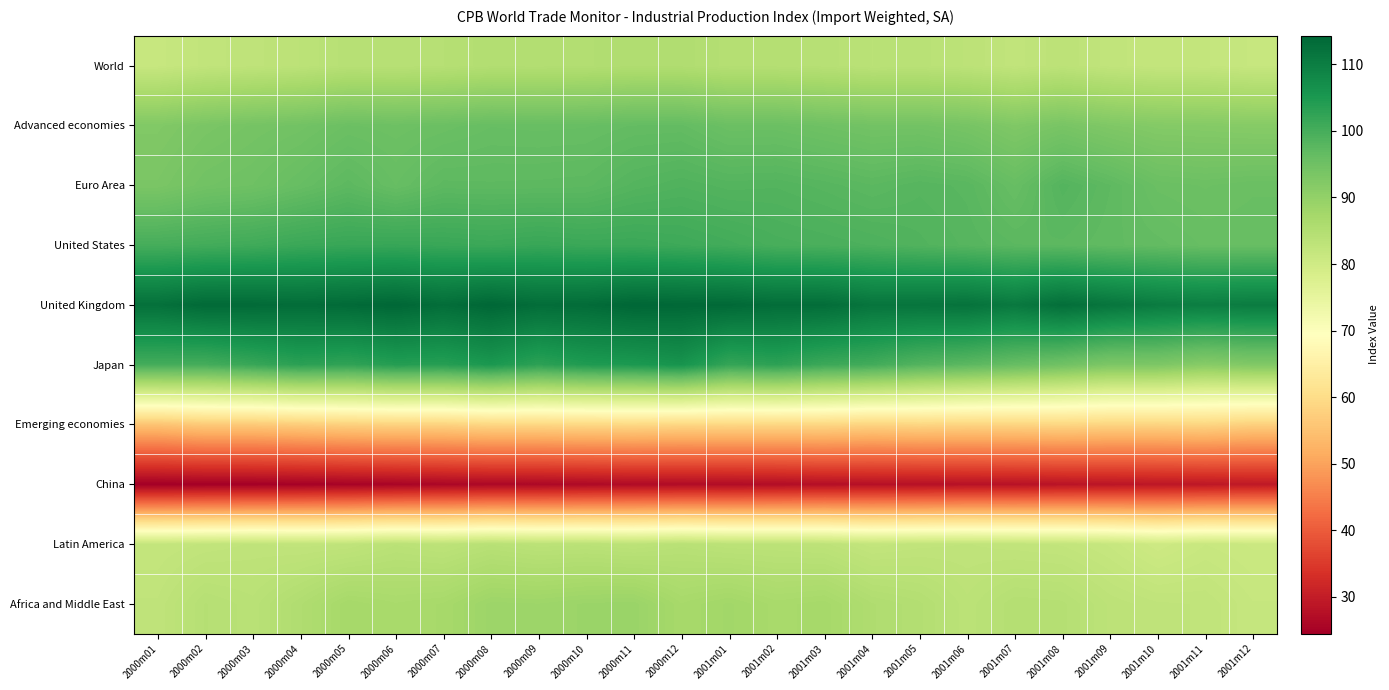

Reading left to right, extract all data points from this chart.

World: 2000m01=81.5	2000m02=82.5	2000m03=83.0	2000m04=83.5	2000m05=84.3	2000m06=84.2	2000m07=84.5	2000m08=85.0	2000m09=85.0	2000m10=85.1	2000m11=85.5	2000m12=85.4	2001m01=84.7	2001m02=84.7	2001m03=84.3	2001m04=83.8	2001m05=83.9	2001m06=83.4	2001m07=82.6	2001m08=83.4	2001m09=82.5	2001m10=82.1	2001m11=82.1	2001m12=81.6
Advanced economies: 2000m01=92.4	2000m02=93.4	2000m03=94.0	2000m04=94.5	2000m05=95.4	2000m06=95.2	2000m07=95.5	2000m08=96.0	2000m09=95.9	2000m10=96.0	2000m11=96.5	2000m12=96.5	2001m01=95.5	2001m02=95.5	2001m03=94.9	2001m04=94.4	2001m05=94.5	2001m06=93.8	2001m07=92.6	2001m08=93.7	2001m09=92.7	2001m10=92.0	2001m11=91.9	2001m12=91.7
Euro Area: 2000m01=93.3	2000m02=94.6	2000m03=95.0	2000m04=96.1	2000m05=97.3	2000m06=96.0	2000m07=97.2	2000m08=97.2	2000m09=97.2	2000m10=97.3	2000m11=98.3	2000m12=98.8	2001m01=98.3	2001m02=98.5	2001m03=98.0	2001m04=97.5	2001m05=98.1	2001m06=97.7	2001m07=96.0	2001m08=98.3	2001m09=97.1	2001m10=95.6	2001m11=95.3	2001m12=95.7
United States: 2000m01=100.0	2000m02=100.4	2000m03=100.7	2000m04=101.4	2000m05=101.7	2000m06=101.7	2000m07=101.5	2000m08=101.3	2000m09=101.7	2000m10=101.3	2000m11=101.3	2000m12=101.0	2001m01=100.4	2001m02=99.8	2001m03=99.5	2001m04=99.2	2001m05=98.6	2001m06=98.1	2001m07=97.5	2001m08=97.4	2001m09=96.8	2001m10=96.6	2001m11=96.0	2001m12=96.0
United Kingdom: 2000m01=112.5	2000m02=113.7	2000m03=113.6	2000m04=113.2	2000m05=113.6	2000m06=114.2	2000m07=113.0	2000m08=114.2	2000m09=113.1	2000m10=113.3	2000m11=114.3	2000m12=114.0	2001m01=113.8	2001m02=113.1	2001m03=113.1	2001m04=111.7	2001m05=111.8	2001m06=112.1	2001m07=110.9	2001m08=112.9	2001m09=111.6	2001m10=110.5	2001m11=110.0	2001m12=110.4
Japan: 2000m01=100.2	2000m02=100.1	2000m03=101.6	2000m04=103.1	2000m05=102.5	2000m06=103.8	2000m07=103.6	2000m08=105.1	2000m09=102.9	2000m10=104.5	2000m11=104.9	2000m12=105.9	2001m01=102.0	2001m02=102.9	2001m03=101.2	2001m04=100.4	2001m05=98.5	2001m06=97.4	2001m07=96.1	2001m08=94.7	2001m09=93.0	2001m10=93.0	2001m11=91.5	2001m12=92.5
Emerging economies: 2000m01=55.4	2000m02=56.6	2000m03=56.5	2000m04=57.1	2000m05=57.8	2000m06=58.1	2000m07=58.1	2000m08=58.9	2000m09=58.9	2000m10=59.1	2000m11=59.2	2000m12=58.9	2001m01=59.0	2001m02=58.9	2001m03=58.9	2001m04=58.4	2001m05=58.7	2001m06=58.4	2001m07=58.5	2001m08=58.8	2001m09=58.4	2001m10=58.3	2001m11=58.6	2001m12=57.6
China: 2000m01=24.5	2000m02=24.7	2000m03=24.7	2000m04=25.0	2000m05=25.3	2000m06=25.5	2000m07=25.9	2000m08=26.2	2000m09=26.2	2000m10=26.5	2000m11=26.8	2000m12=26.9	2001m01=26.9	2001m02=27.1	2001m03=27.6	2001m04=27.8	2001m05=27.8	2001m06=28.0	2001m07=28.1	2001m08=28.4	2001m09=28.7	2001m10=28.9	2001m11=29.1	2001m12=29.4
Latin America: 2000m01=82.0	2000m02=82.4	2000m03=82.8	2000m04=82.6	2000m05=82.8	2000m06=83.7	2000m07=83.2	2000m08=84.1	2000m09=83.6	2000m10=83.7	2000m11=83.3	2000m12=84.0	2001m01=83.5	2001m02=83.4	2001m03=83.2	2001m04=82.2	2001m05=82.6	2001m06=82.8	2001m07=82.5	2001m08=82.3	2001m09=81.6	2001m10=80.3	2001m11=81.3	2001m12=80.9
Africa and Middle East: 2000m01=82.8	2000m02=84.5	2000m03=83.9	2000m04=85.5	2000m05=87.2	2000m06=86.6	2000m07=87.0	2000m08=88.5	2000m09=88.4	2000m10=88.8	2000m11=88.9	2000m12=87.0	2001m01=87.7	2001m02=86.8	2001m03=87.2	2001m04=85.6	2001m05=84.9	2001m06=83.5	2001m07=84.8	2001m08=84.6	2001m09=83.3	2001m10=82.8	2001m11=82.7	2001m12=81.7